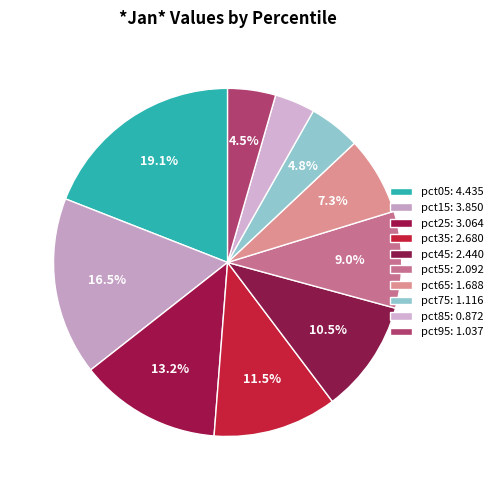

To the nearest percent, what is the difference between the largest and smallest slice percentages?

15%